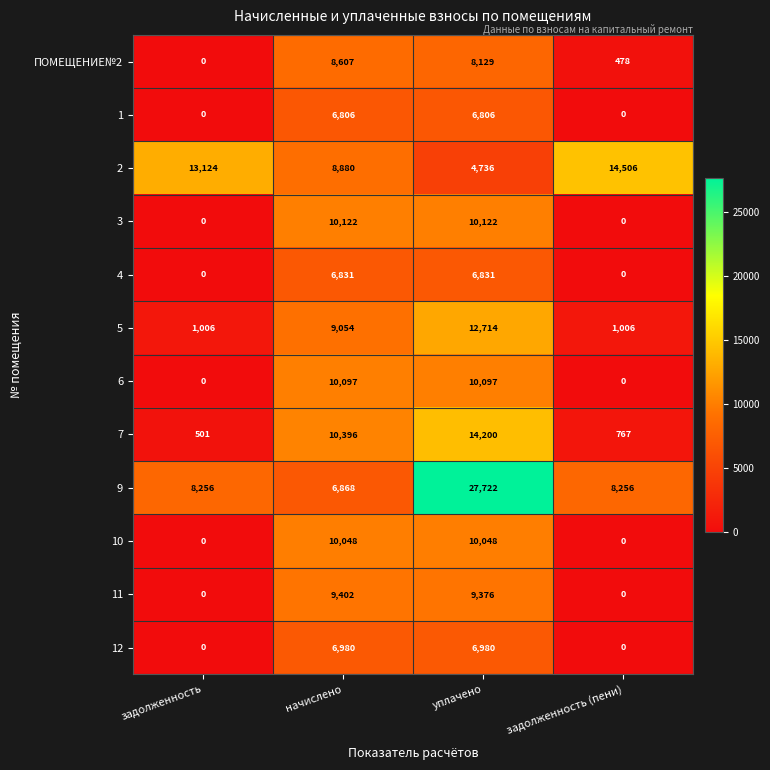

At which category is the sum across all series the highest?

уплачено